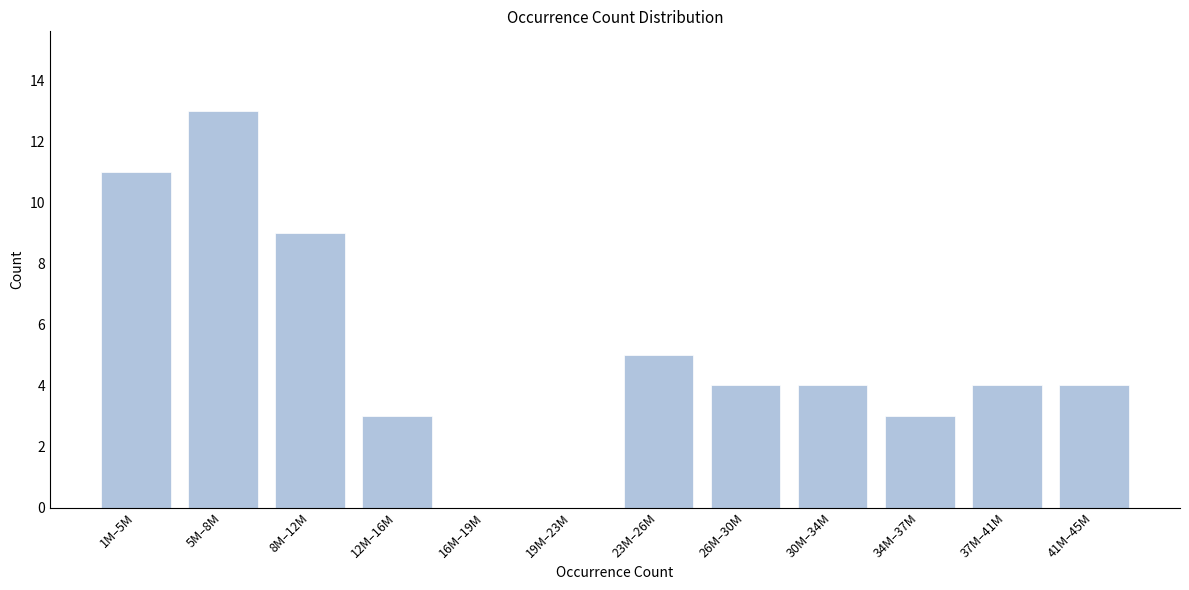

Reading right to left, extract all data points from this chart.

41M–45M=4	37M–41M=4	34M–37M=3	30M–34M=4	26M–30M=4	23M–26M=5	19M–23M=0	16M–19M=0	12M–16M=3	8M–12M=9	5M–8M=13	1M–5M=11